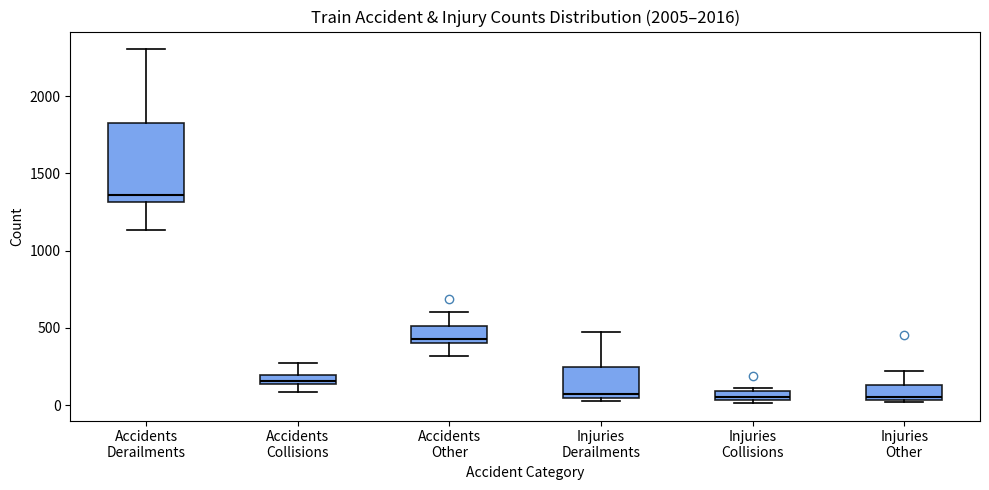

Comparing the boxes themselves (not the whiskers), which one is the tallest?

Accidents Derailments